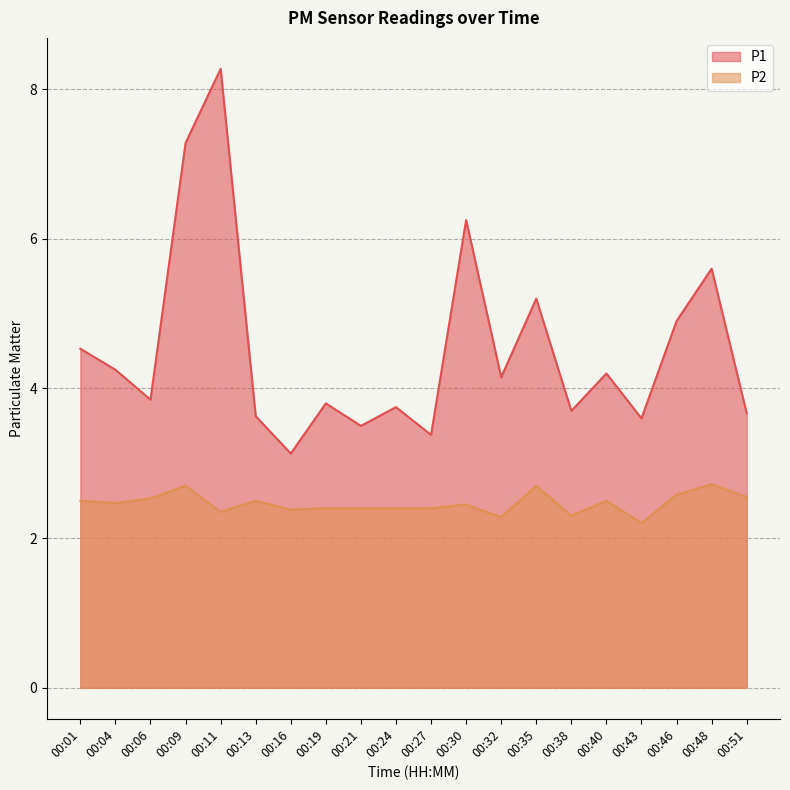

The value of P1 at 00:48 is 5.6. True or false?

True